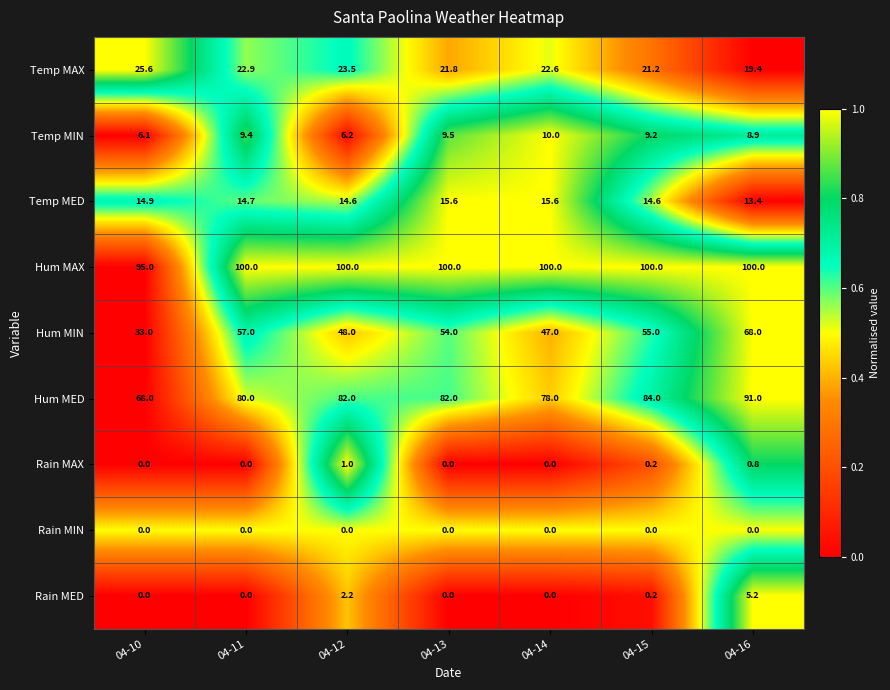

The Rain MAX series shows 0.5 at 04-13. True or false?

False